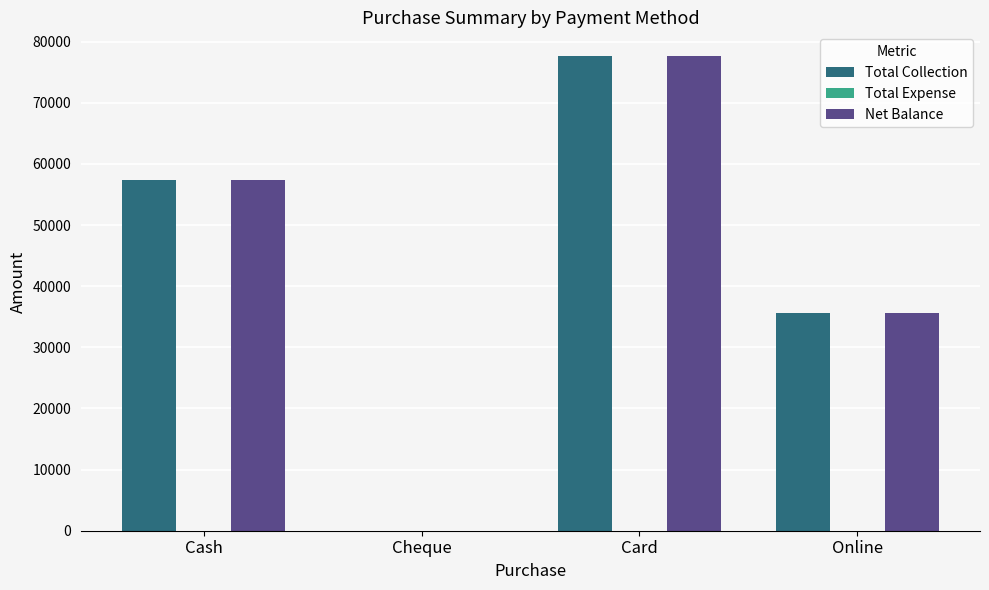

How many groups of bars are there?

4